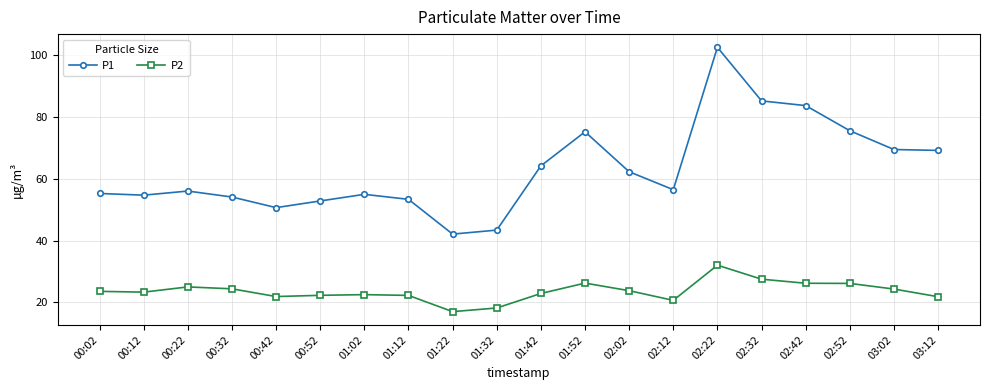

What is the value of the P2 point at the 13th from the left?

23.8